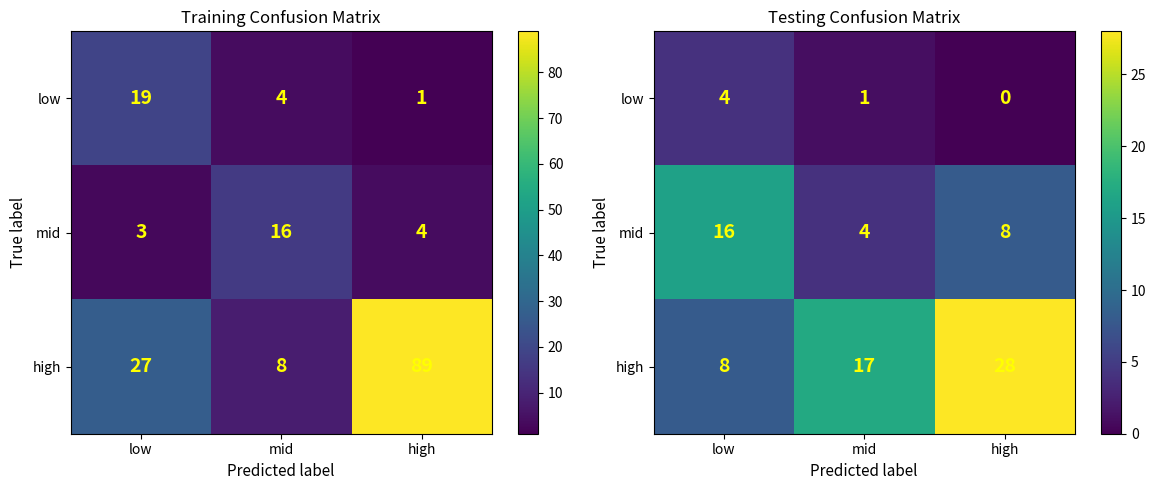

The high series shows 28 at high. True or false?

True